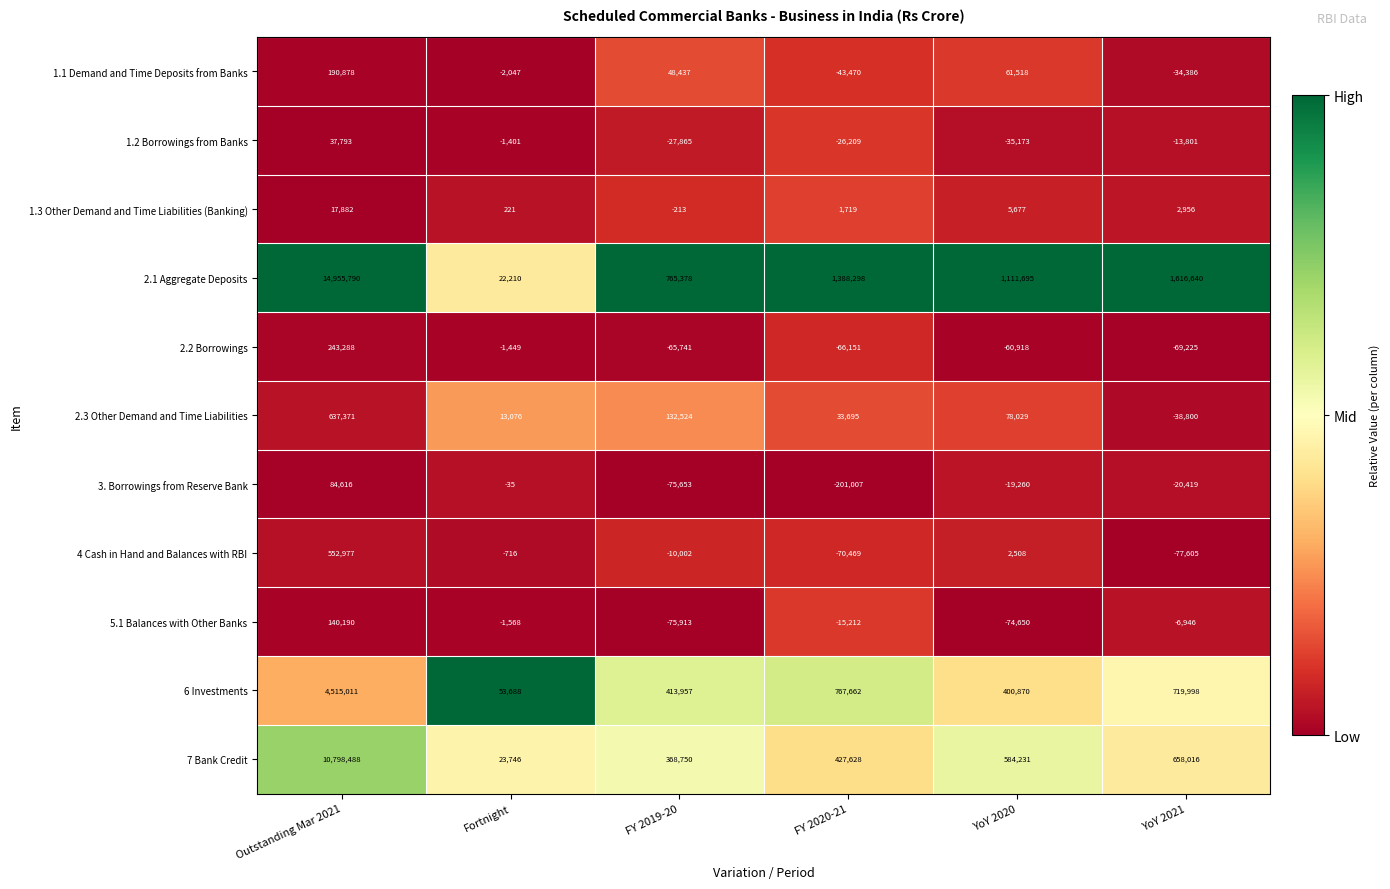

Between FY 2019-20 and YoY 2021, which series saw the biggest shift?

2.1 Aggregate Deposits